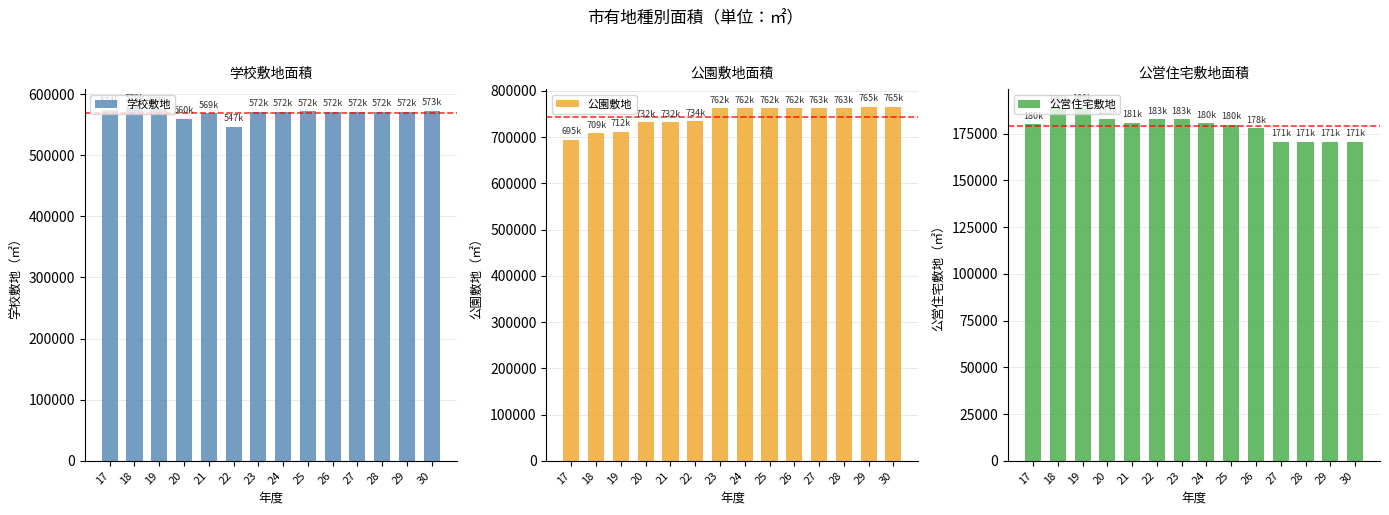

What is the difference between the maximum and minimum values in the 公園敷地 series?

70837.0